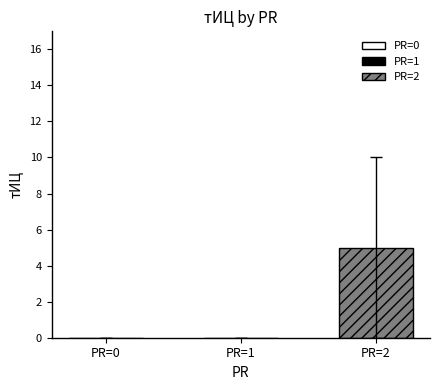

True or false: the data shows 0 at 2.

True